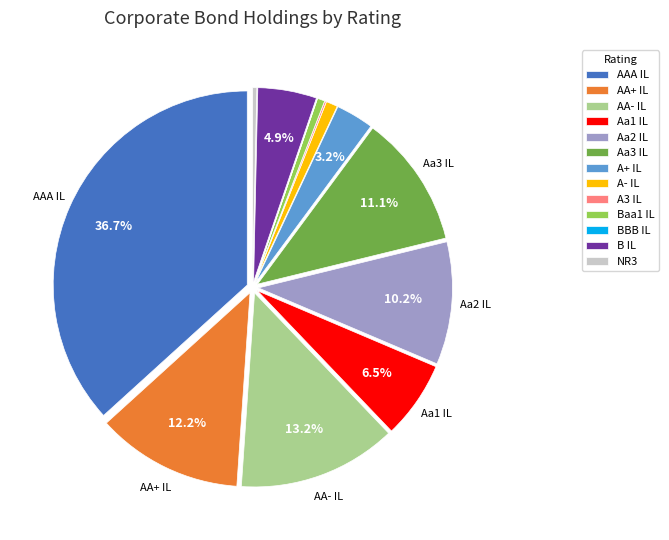

Is there any slice that represents more than half of the pie?

No